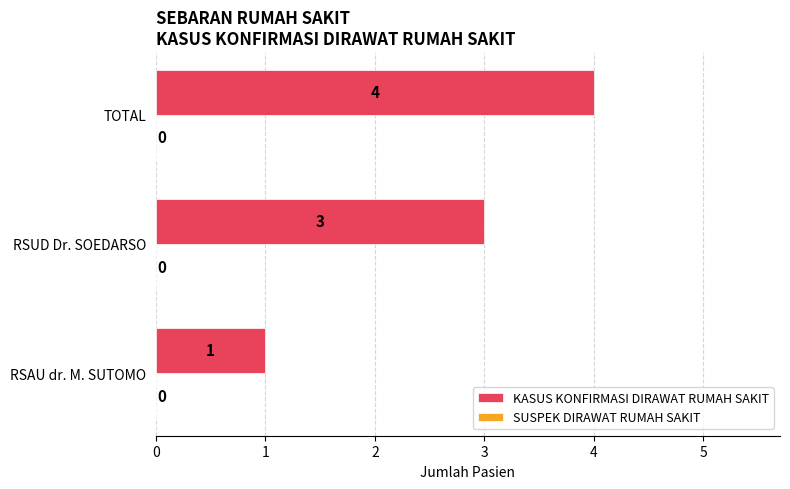

List the labels in order of value, largest first.

TOTAL, RSUD Dr. SOEDARSO, RSAU dr. M. SUTOMO